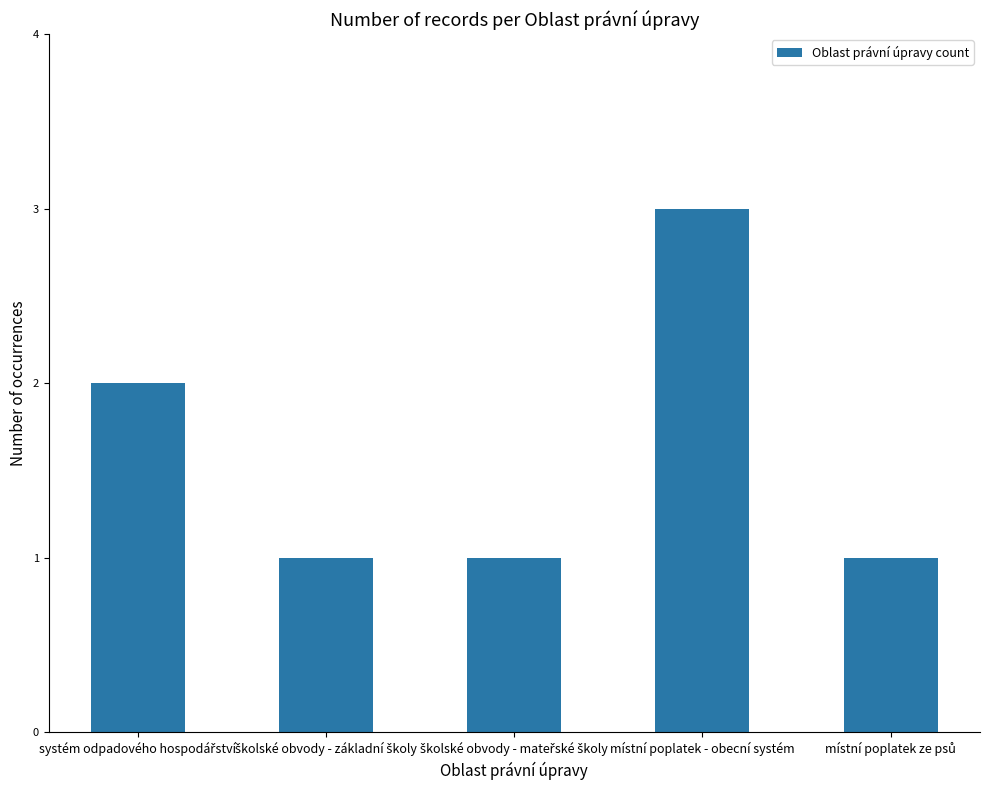

What position from the left is místní poplatek - obecní systém?

4